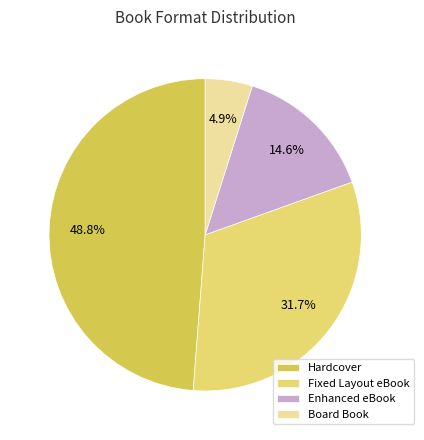

Is there a majority slice in this chart?

No